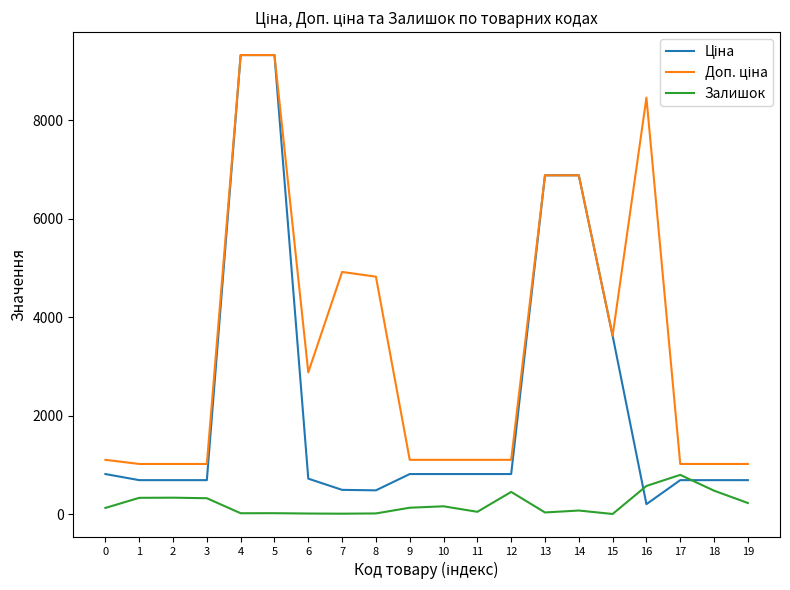

What is the difference between the highest and lowest values at 2?

684.8